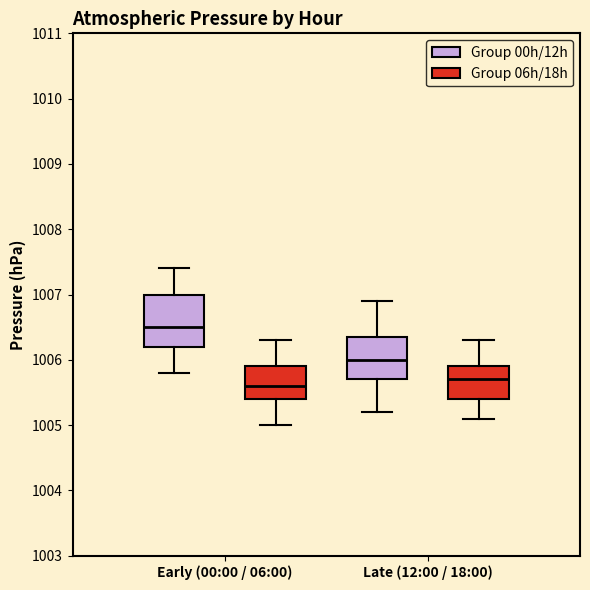

Reading left to right, read every box against the y-axis: the position of its median line, the range the box covers, and the ends of its whiskers. The values are not printed on the chart, so give them approximately, as read against the axis.

Early (00:00 / 06:00) (Group 00h/12h): median 1006.5, box 1006.2 to 1007.0, whiskers 1005.8 to 1007.4
Early (00:00 / 06:00) (Group 06h/18h): median 1005.6, box 1005.4 to 1005.9, whiskers 1005.0 to 1006.3
Late (12:00 / 18:00) (Group 00h/12h): median 1006.0, box 1005.7 to 1006.4, whiskers 1005.2 to 1006.9
Late (12:00 / 18:00) (Group 06h/18h): median 1005.7, box 1005.4 to 1005.9, whiskers 1005.1 to 1006.3